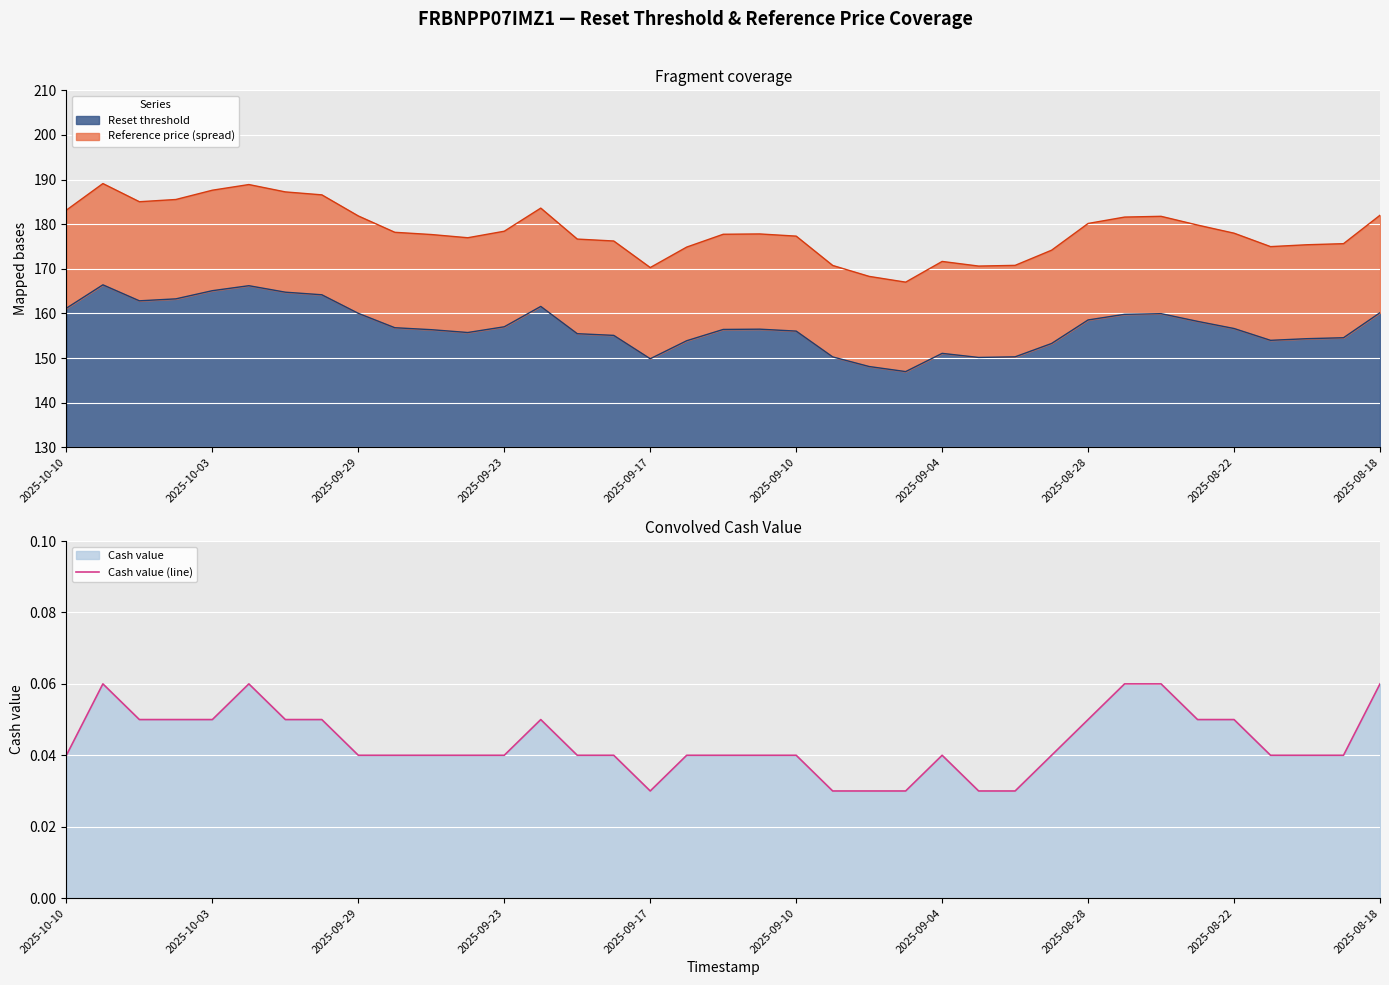

Is it true that Cash value (line) equals 0.0 at 2025-08-28?

False